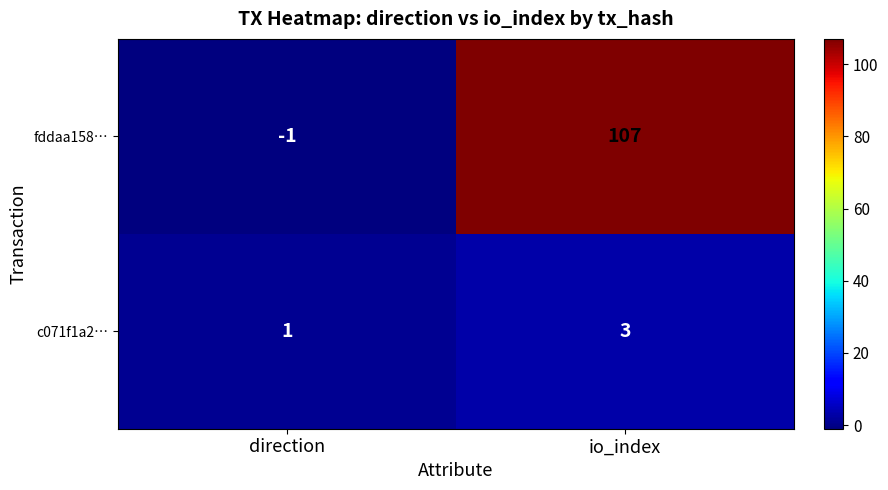

What is the sum of all fddaa158… values?

106